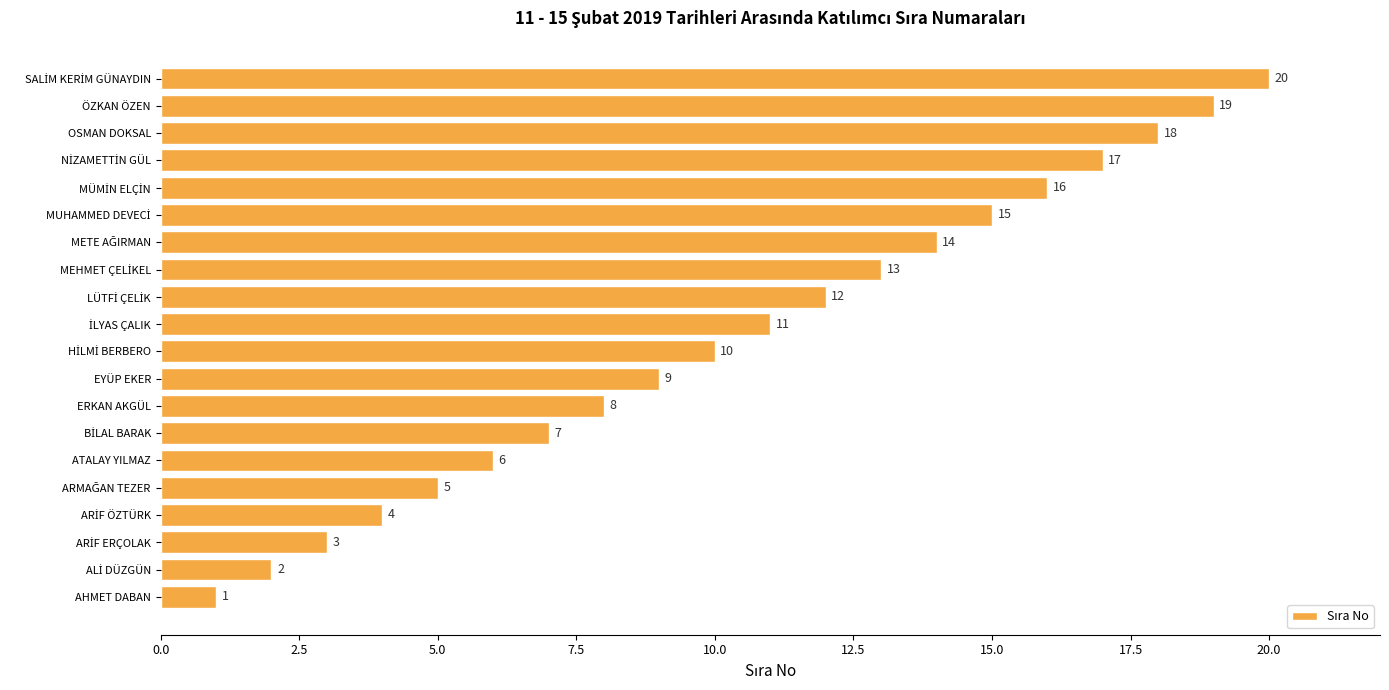

What is the greatest value displayed?

20